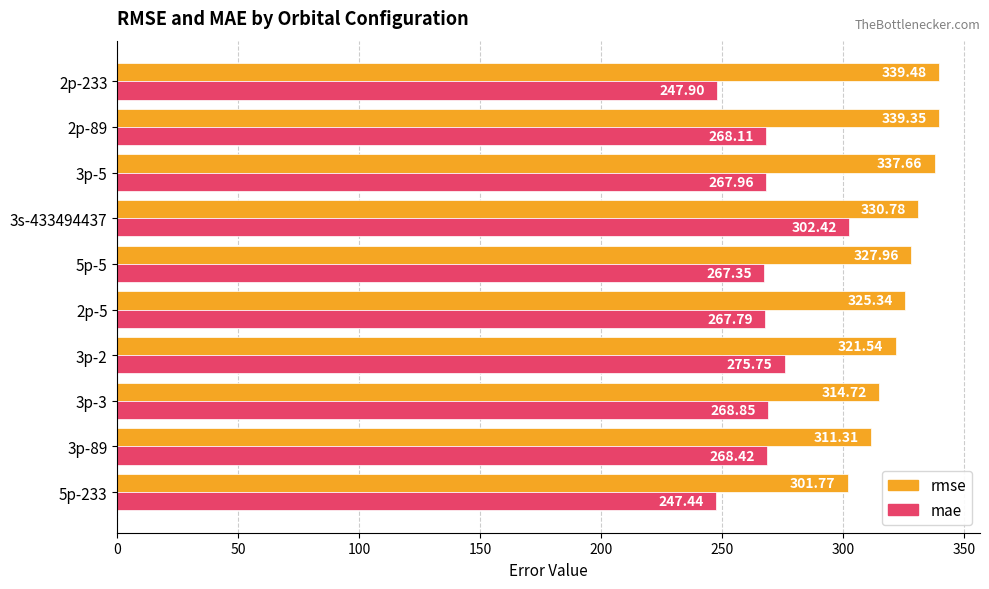

List the series in order of their peak value, highest first.

rmse, mae